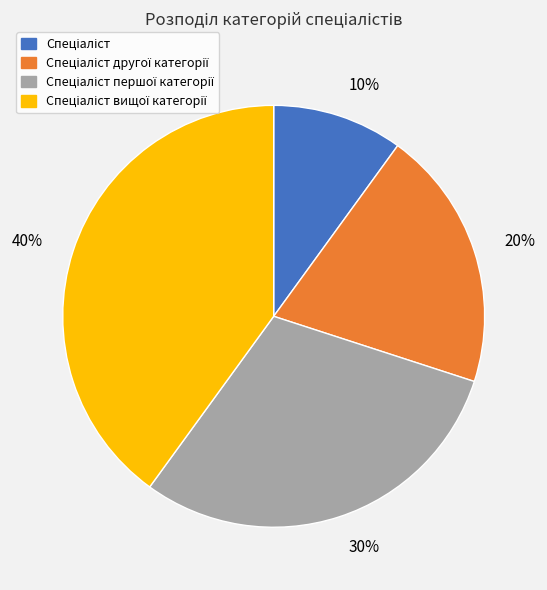

Combined, do 30% and 40% account for over 50%?

Yes